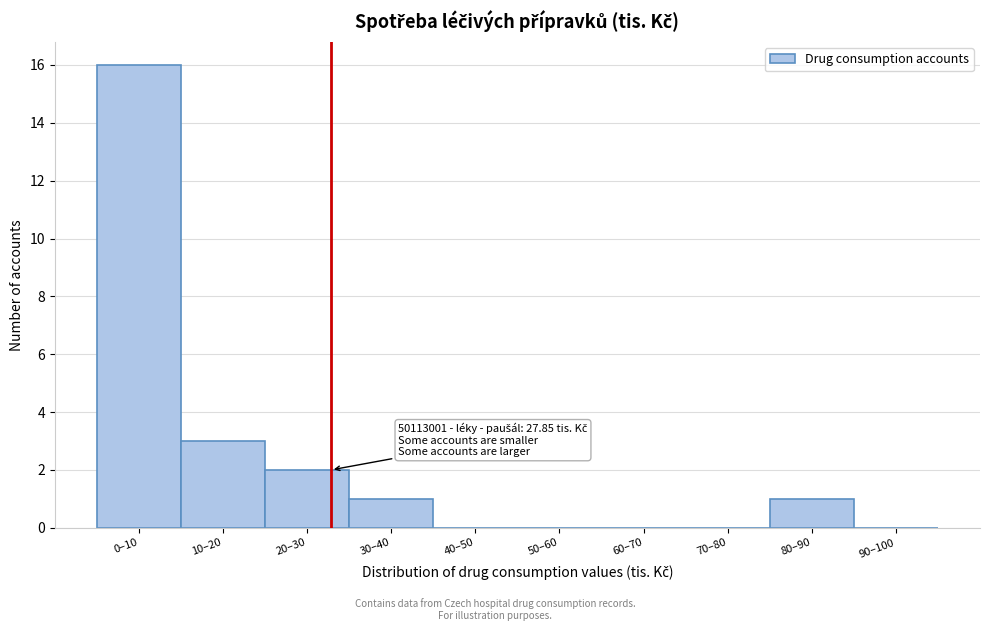

Reading left to right, list all the values displayed in this chart.

0–10=16	10–20=3	20–30=2	30–40=1	40–50=0	50–60=0	60–70=0	70–80=0	80–90=1	90–100=0